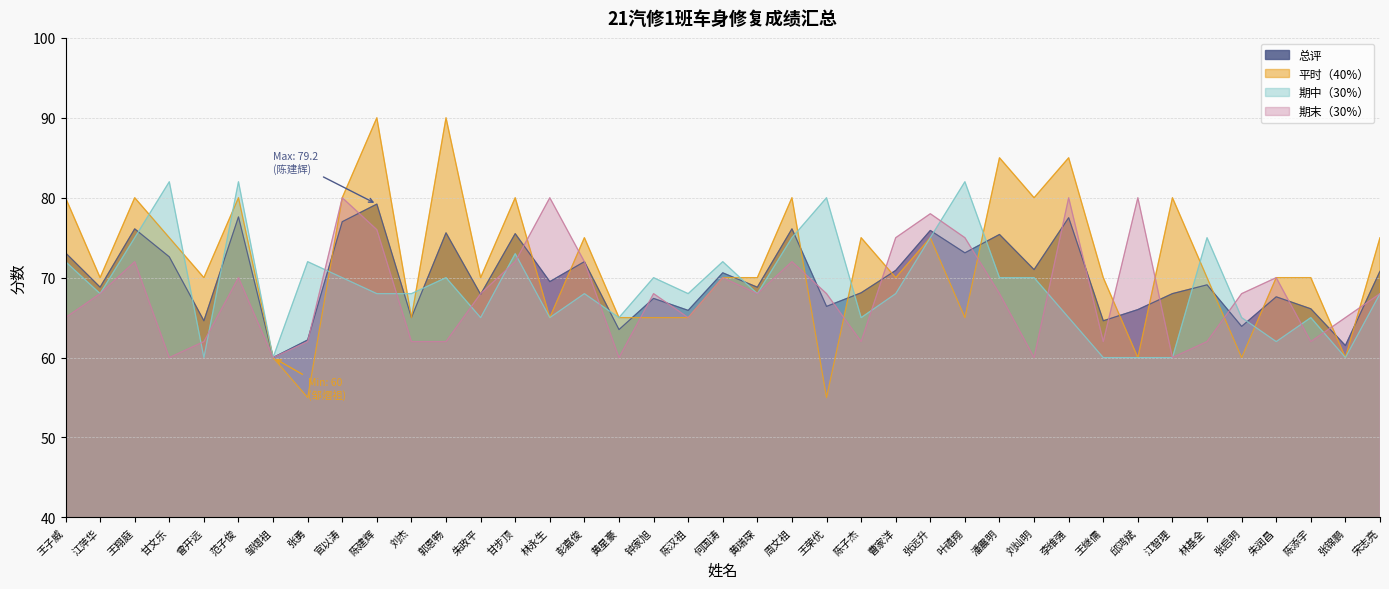

Which category has the lowest value across all series?

张勇